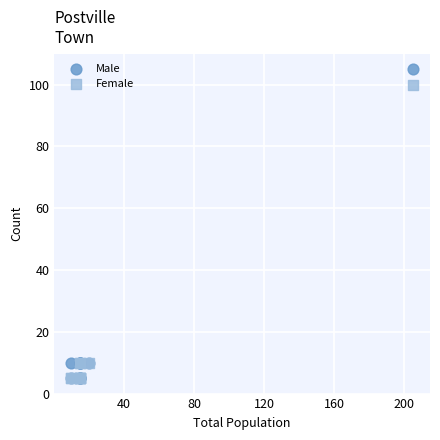

What are all the series names shown in the legend?

Male, Female